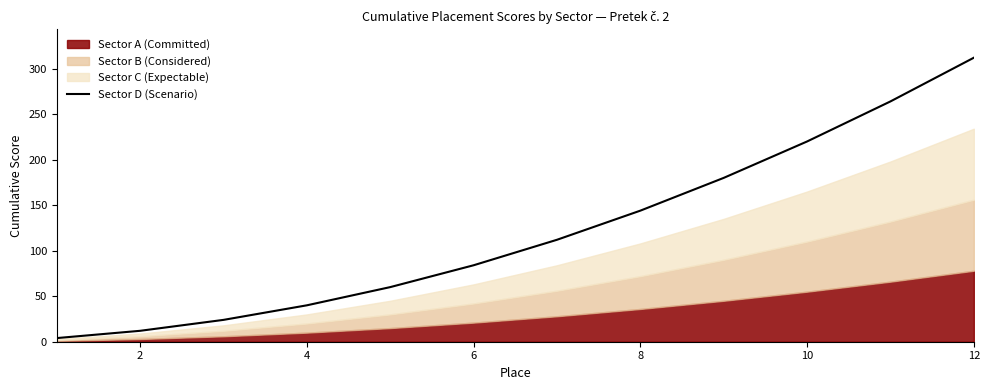

What is the value of the 4th point from the left?

40